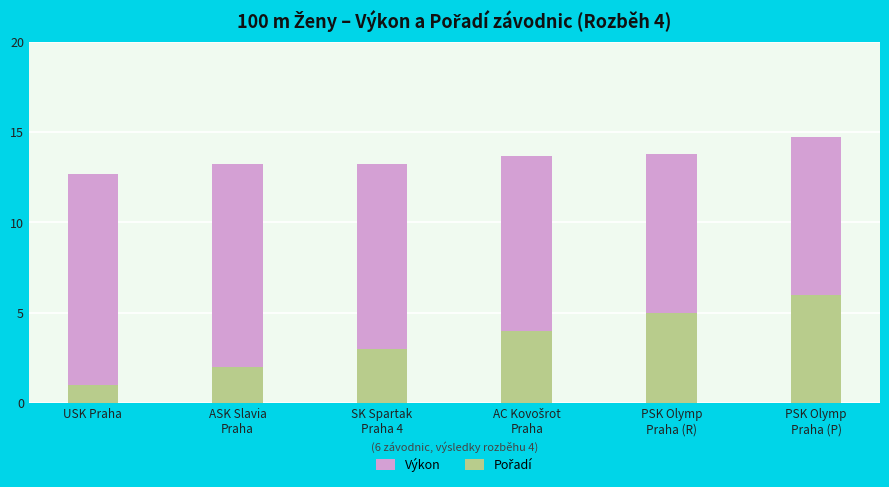

List the series in order of their peak value, lowest first.

Pořadí, Výkon